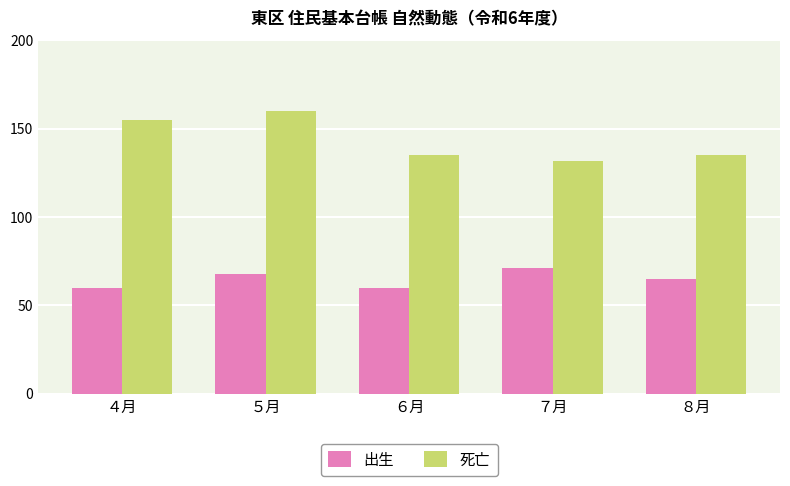

The 死亡 series shows 31 at ６月. True or false?

False